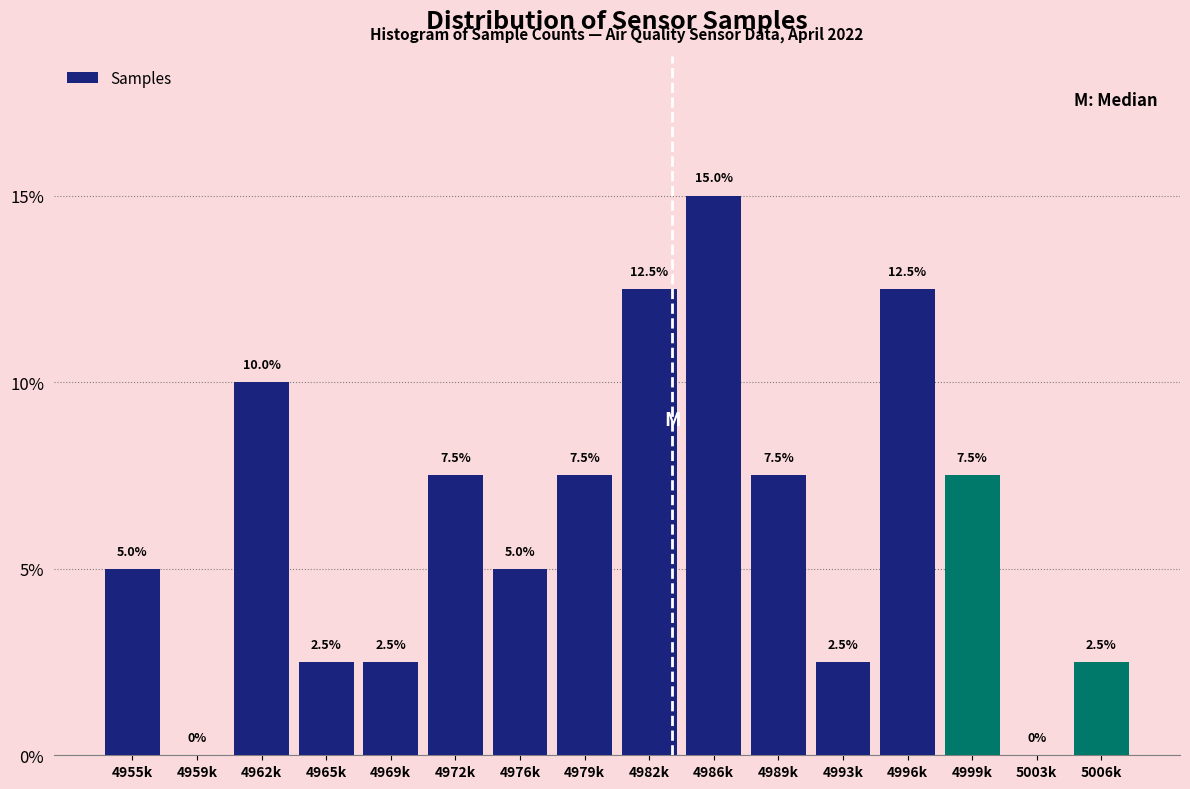

Reading left to right, list all the values displayed in this chart.

4955k=5.0	4959k=0.0	4962k=10.0	4965k=2.5	4969k=2.5	4972k=7.5	4976k=5.0	4979k=7.5	4982k=12.5	4986k=15.0	4989k=7.5	4993k=2.5	4996k=12.5	4999k=7.5	5003k=0.0	5006k=2.5